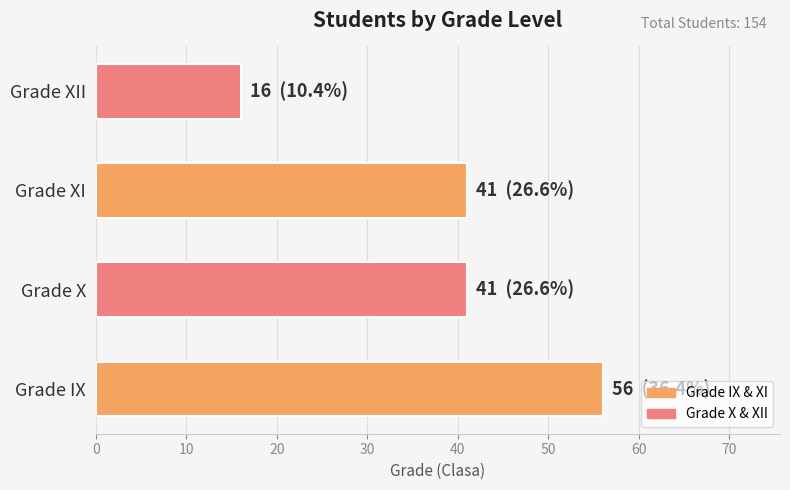

What is the greatest value displayed?

56